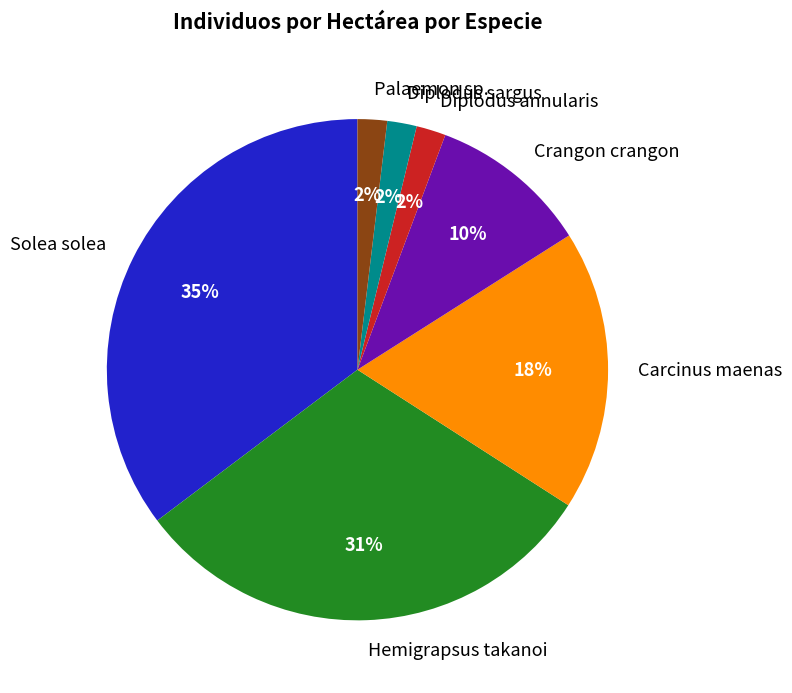

Combined, do Diplodus sargus and Hemigrapsus takanoi account for over 50%?

No